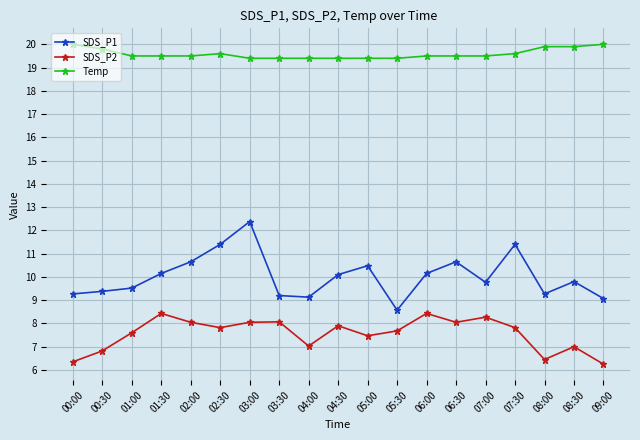

At which label does SDS_P2 first exceed 7?

01:00